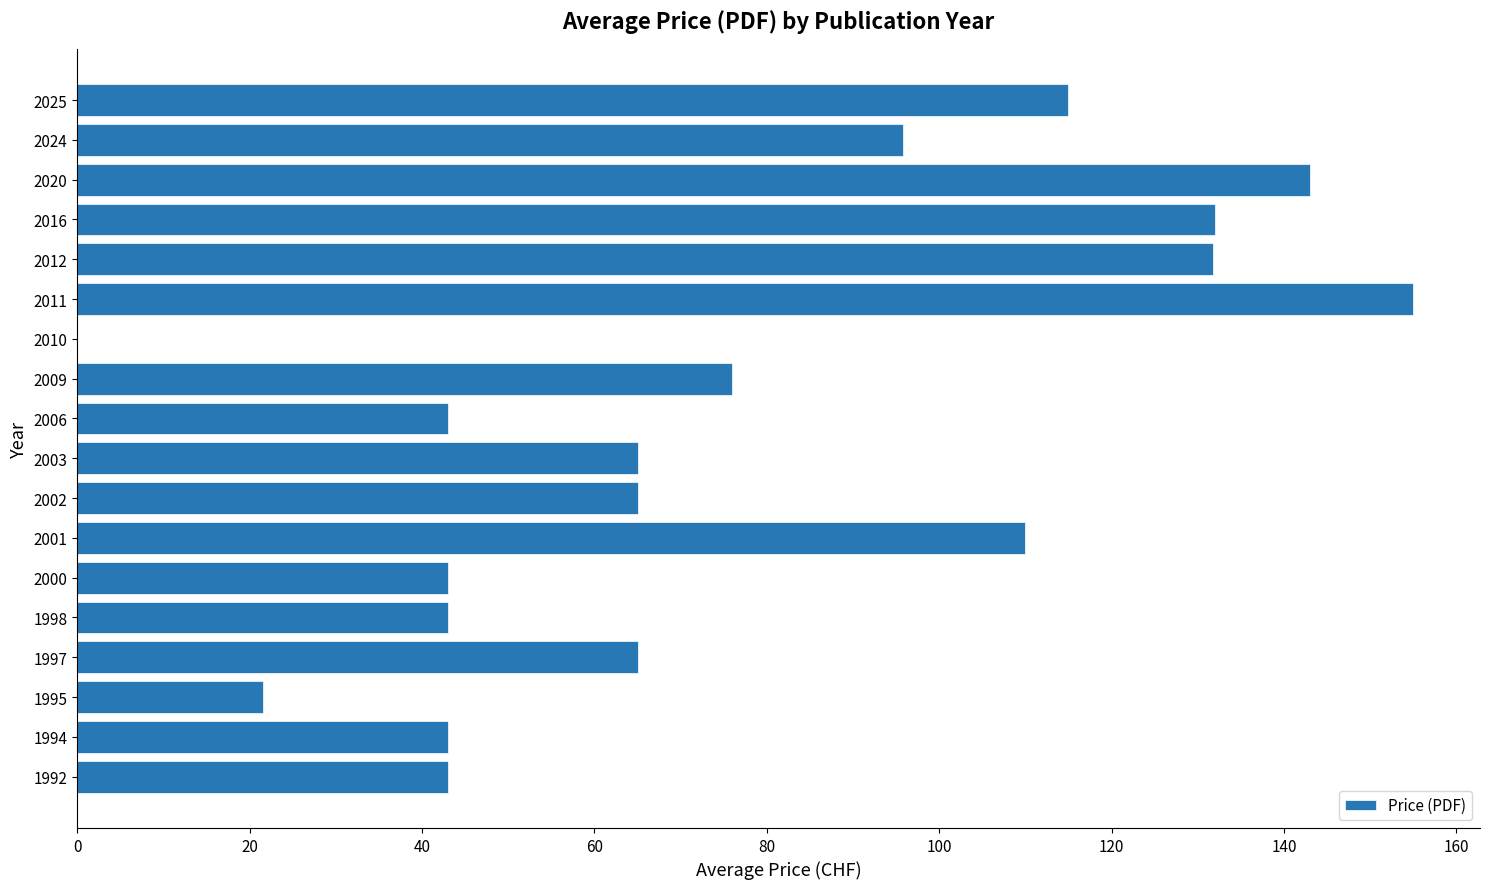

How many data points does each series have?

18